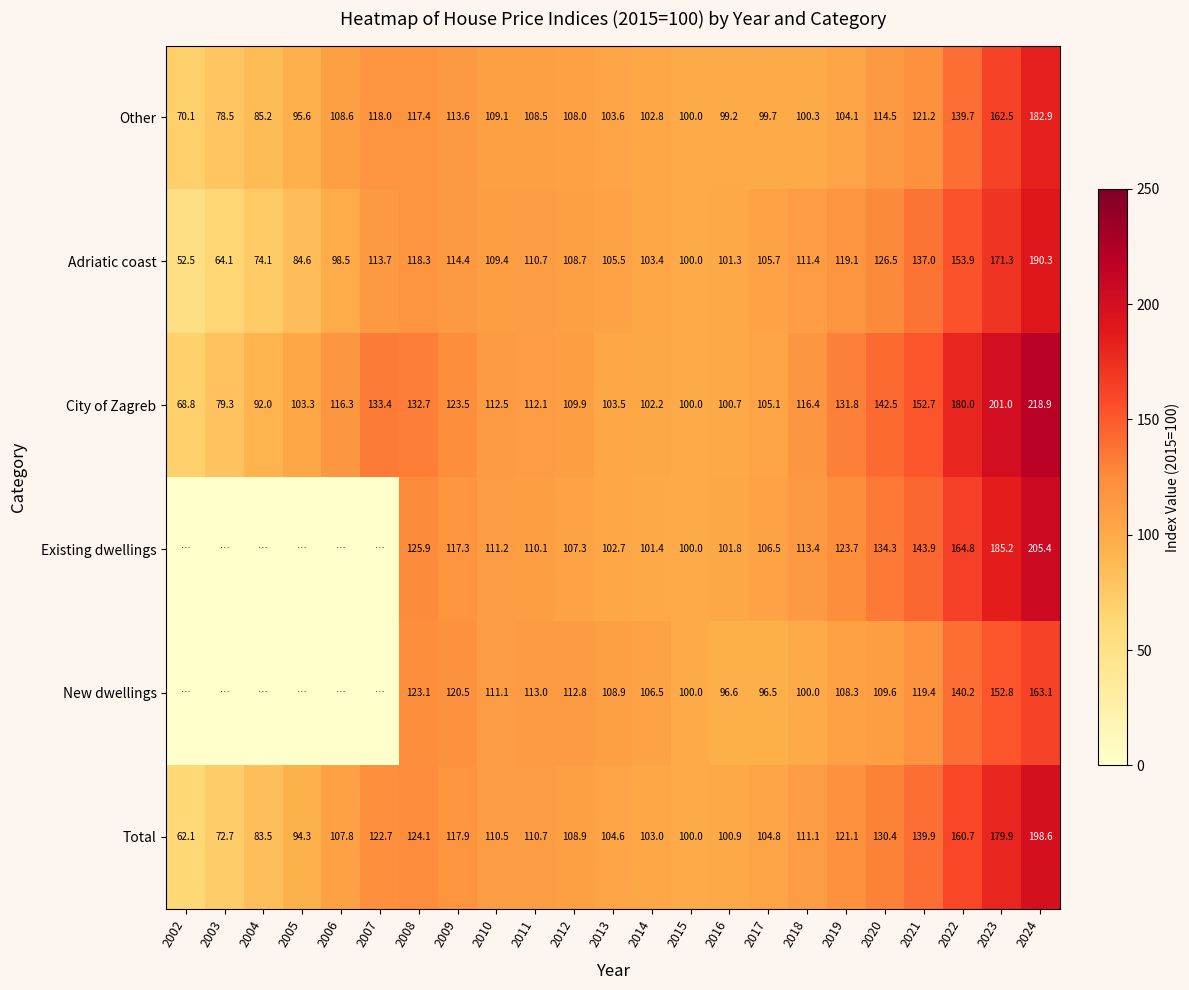

Rank the categories by Adriatic coast value from lowest to highest.

2002, 2003, 2004, 2005, 2006, 2015, 2016, 2014, 2013, 2017, 2012, 2010, 2011, 2018, 2007, 2009, 2008, 2019, 2020, 2021, 2022, 2023, 2024